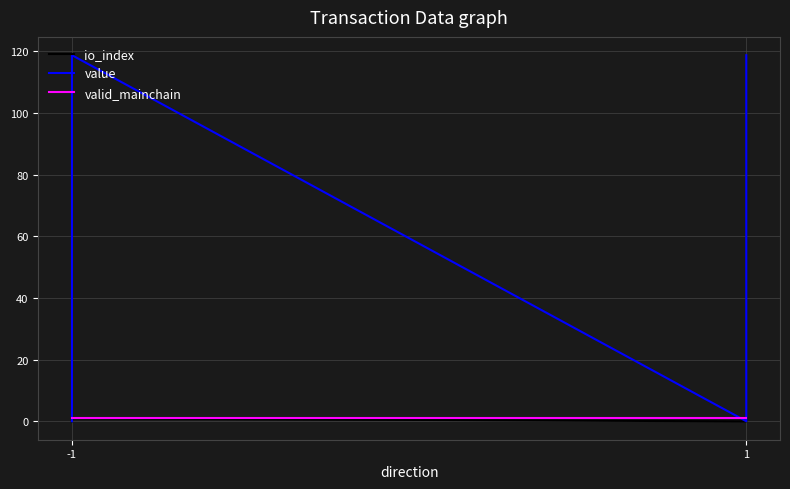

Read the valid_mainchain value at -1.

1.0